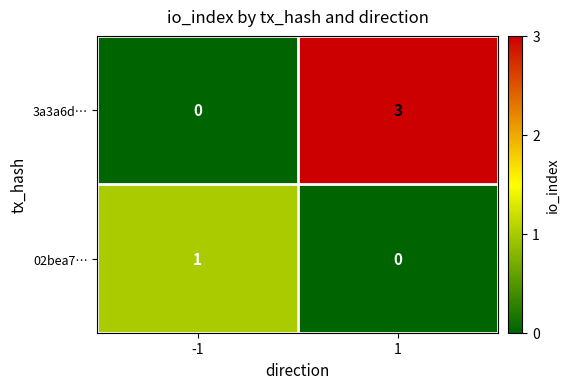

List the series in order of their peak value, lowest first.

02bea7…, 3a3a6d…